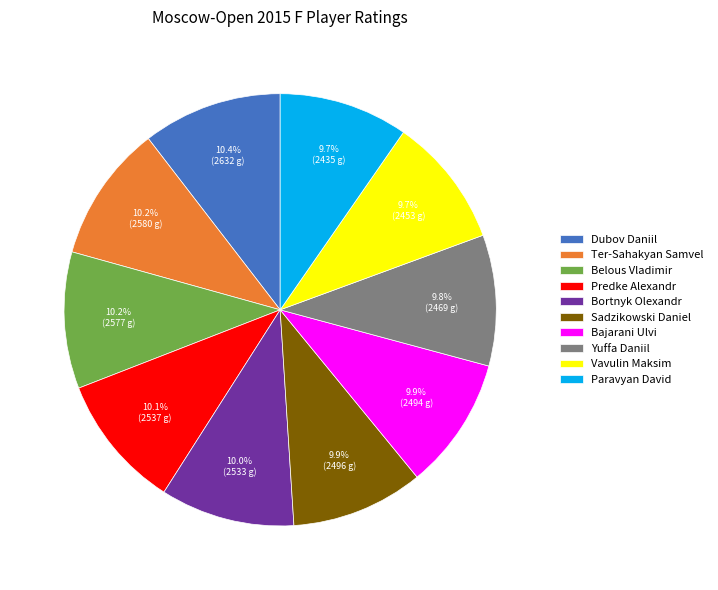

The Ter-Sahakyan Samvel slice represents 10% of the pie. True or false?

True